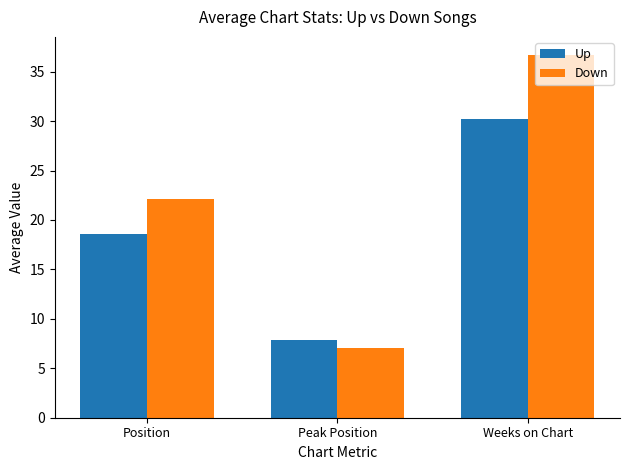

What is the total value across all series at Peak Position?

14.9